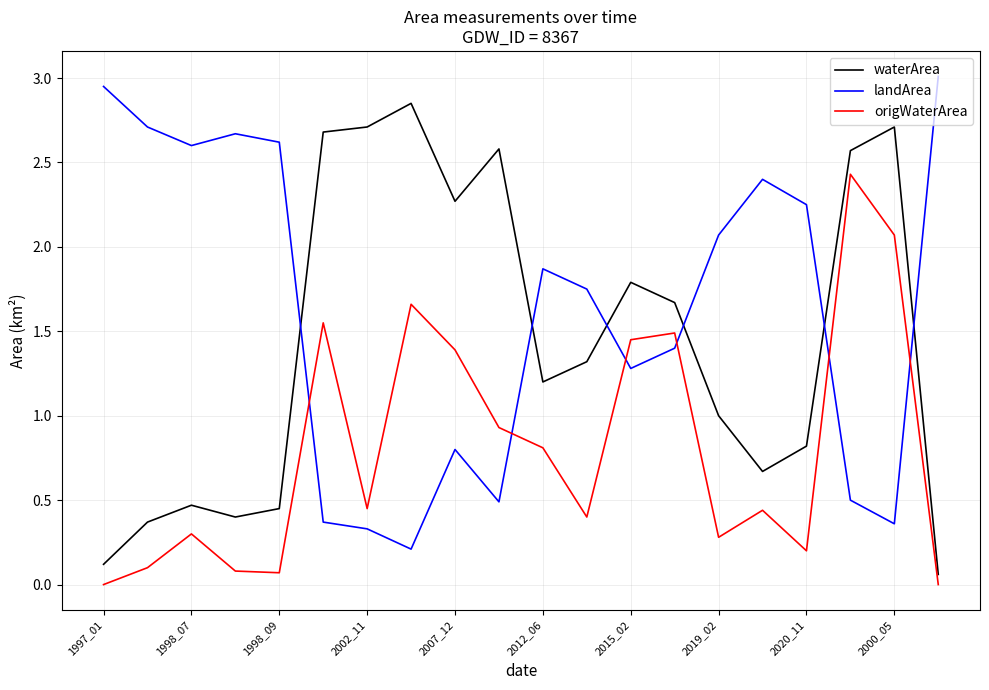

True or false: waterArea and origWaterArea cross at least once.

False